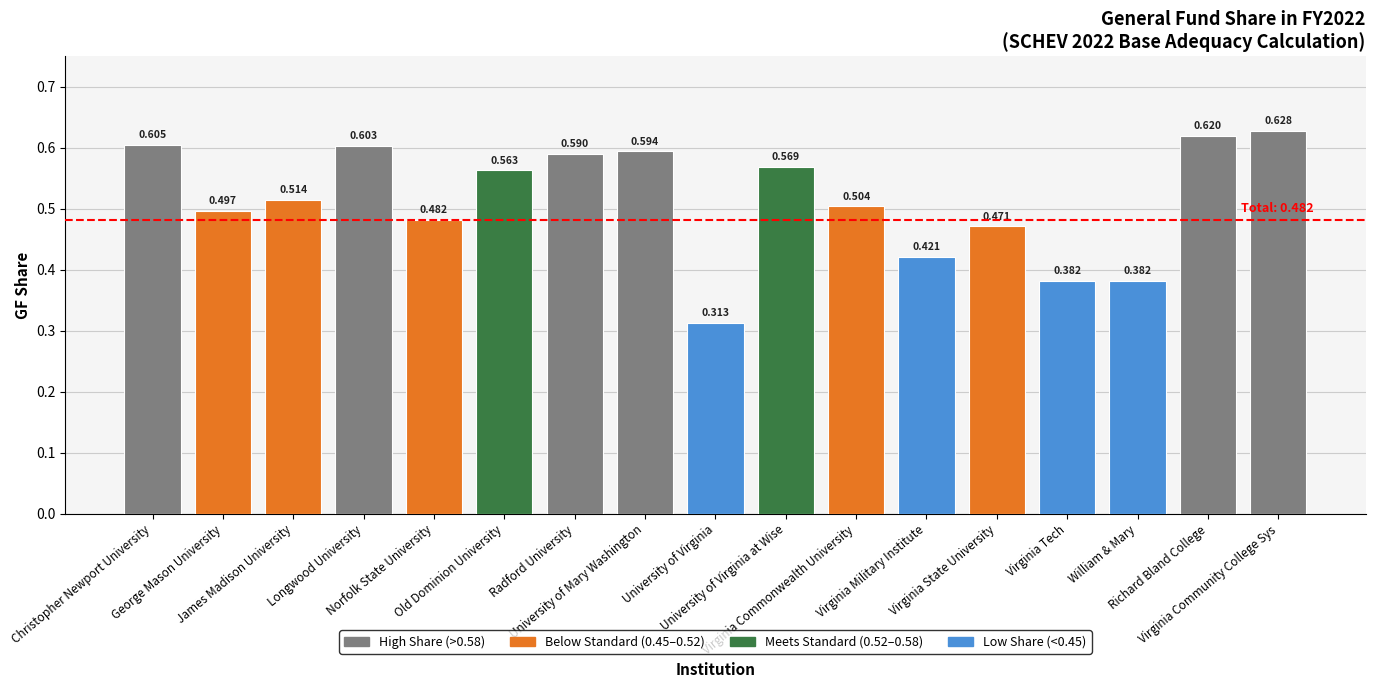

Is it true that the value at William & Mary is 0.4?

True